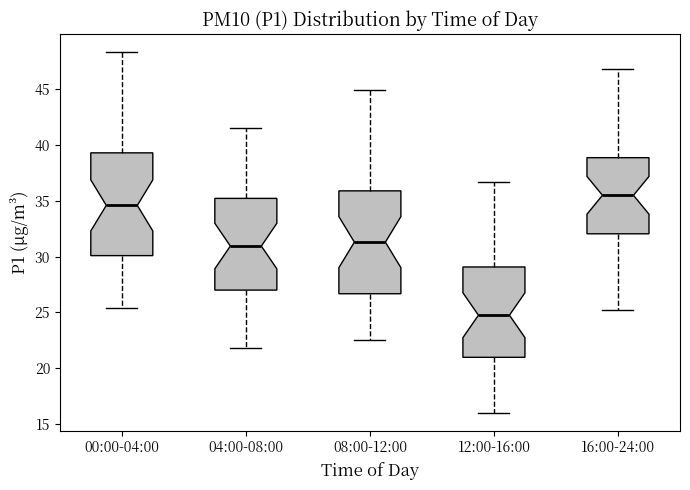

Reading left to right, transcribe this box plot: for each box, give where its median line is, the range the box spans, and where its two whiskers end, as read against the y-axis. The values are not printed on the chart, so give them approximately, as read against the axis.

00:00-04:00: median 34.5, box 30.0 to 39.5, whiskers 25.5 to 48.5
04:00-08:00: median 31.0, box 27.0 to 35.0, whiskers 22.0 to 41.5
08:00-12:00: median 31.5, box 26.5 to 36.0, whiskers 22.5 to 45.0
12:00-16:00: median 25.0, box 21.0 to 29.0, whiskers 16.0 to 36.5
16:00-24:00: median 35.5, box 32.0 to 39.0, whiskers 25.0 to 47.0